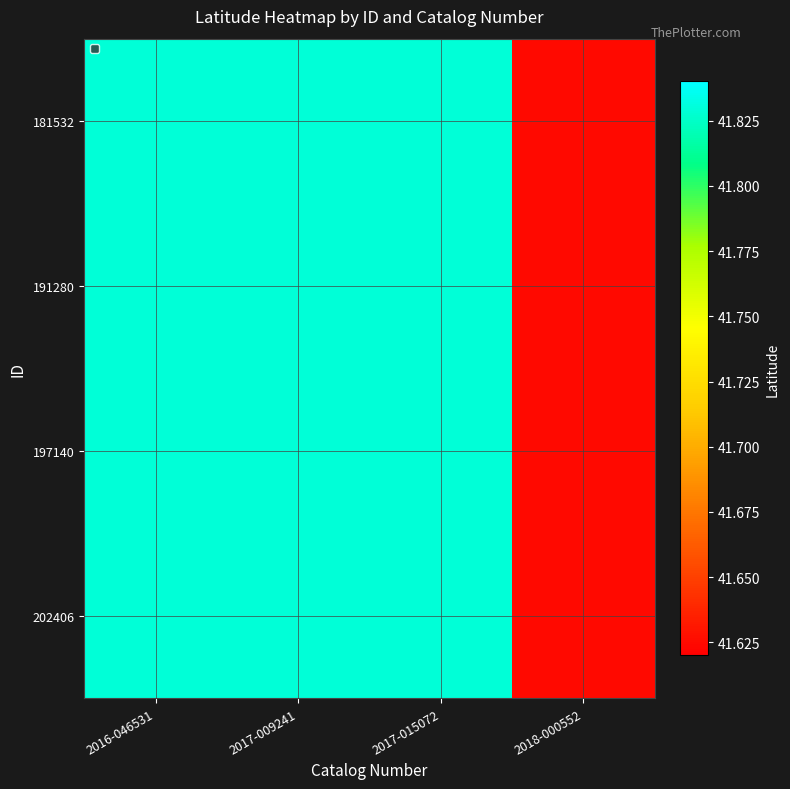

Which has a higher value, 2017-015072 or 2017-009241?

2017-015072